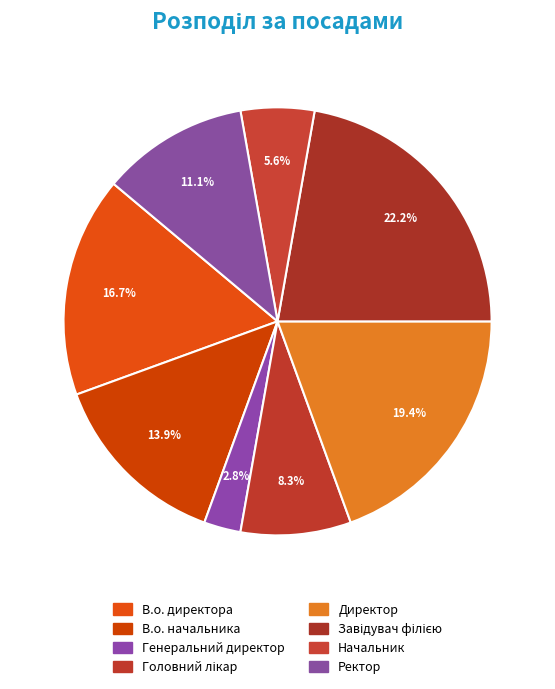

What is the smallest slice in the pie chart?

Генеральний директор